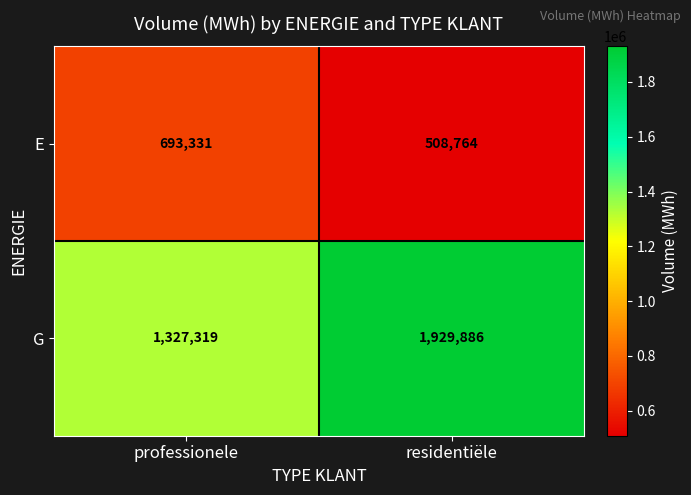

What is the difference between the maximum and minimum values in the G series?

602567